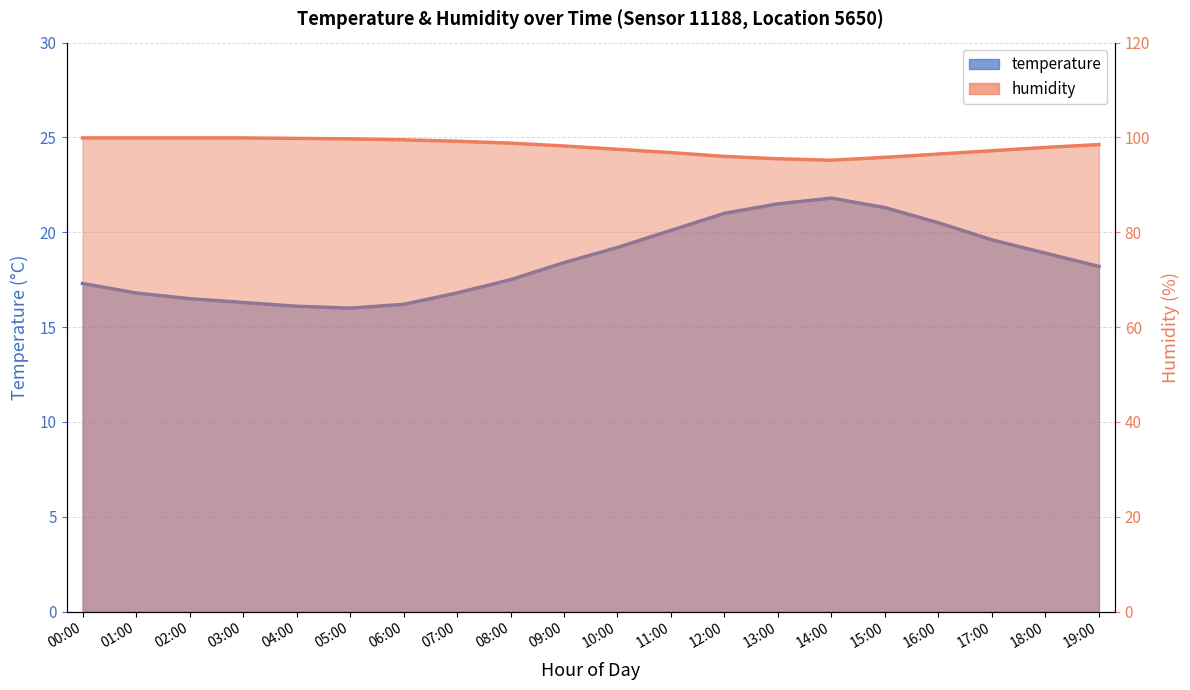

What is the approximate value of humidity at 10:00?

97.5